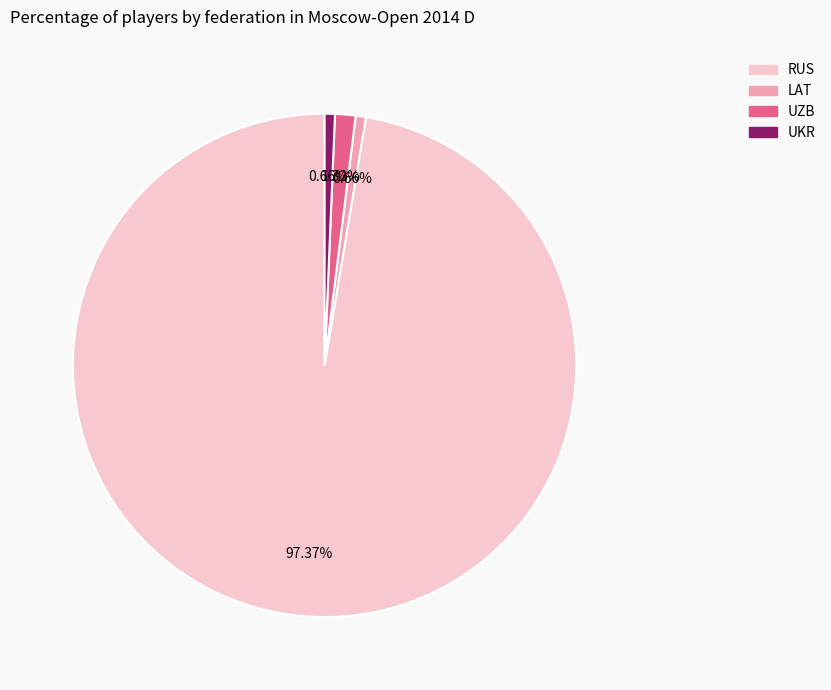

To the nearest percent, what is the average slice percentage?

25%